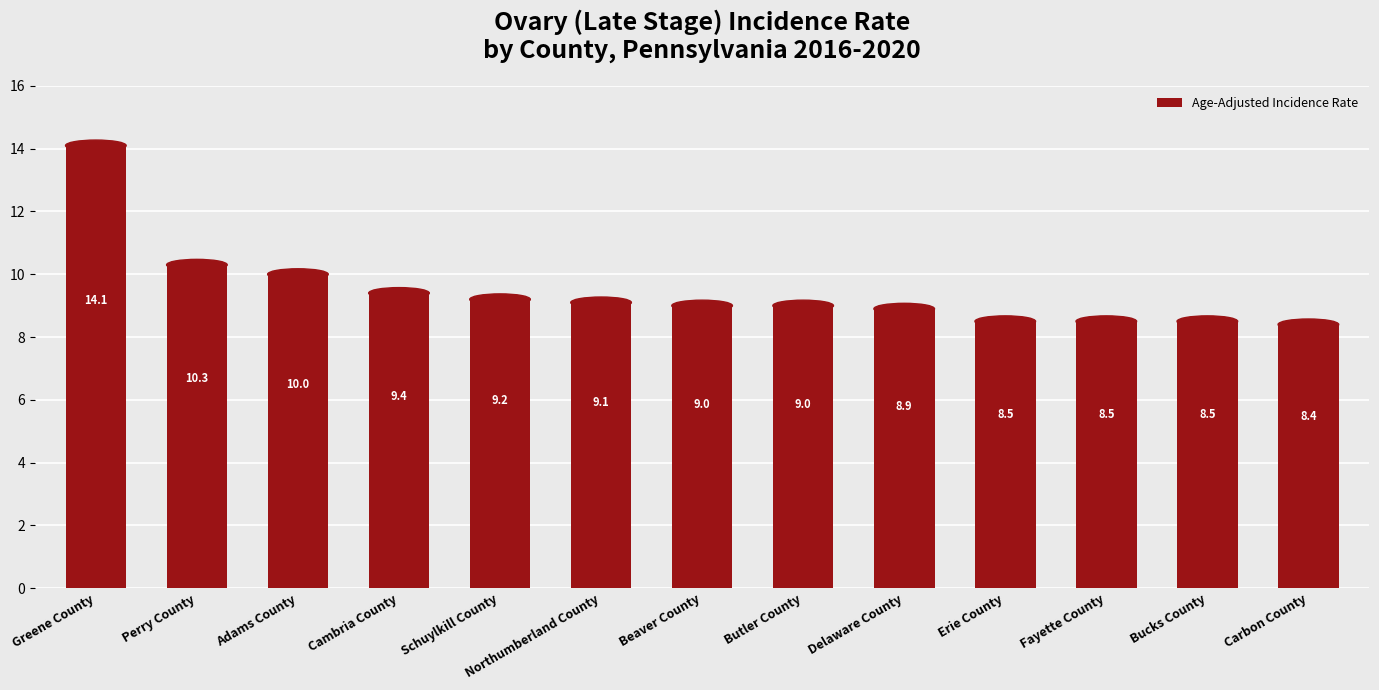

What position from the right is Greene County?

13